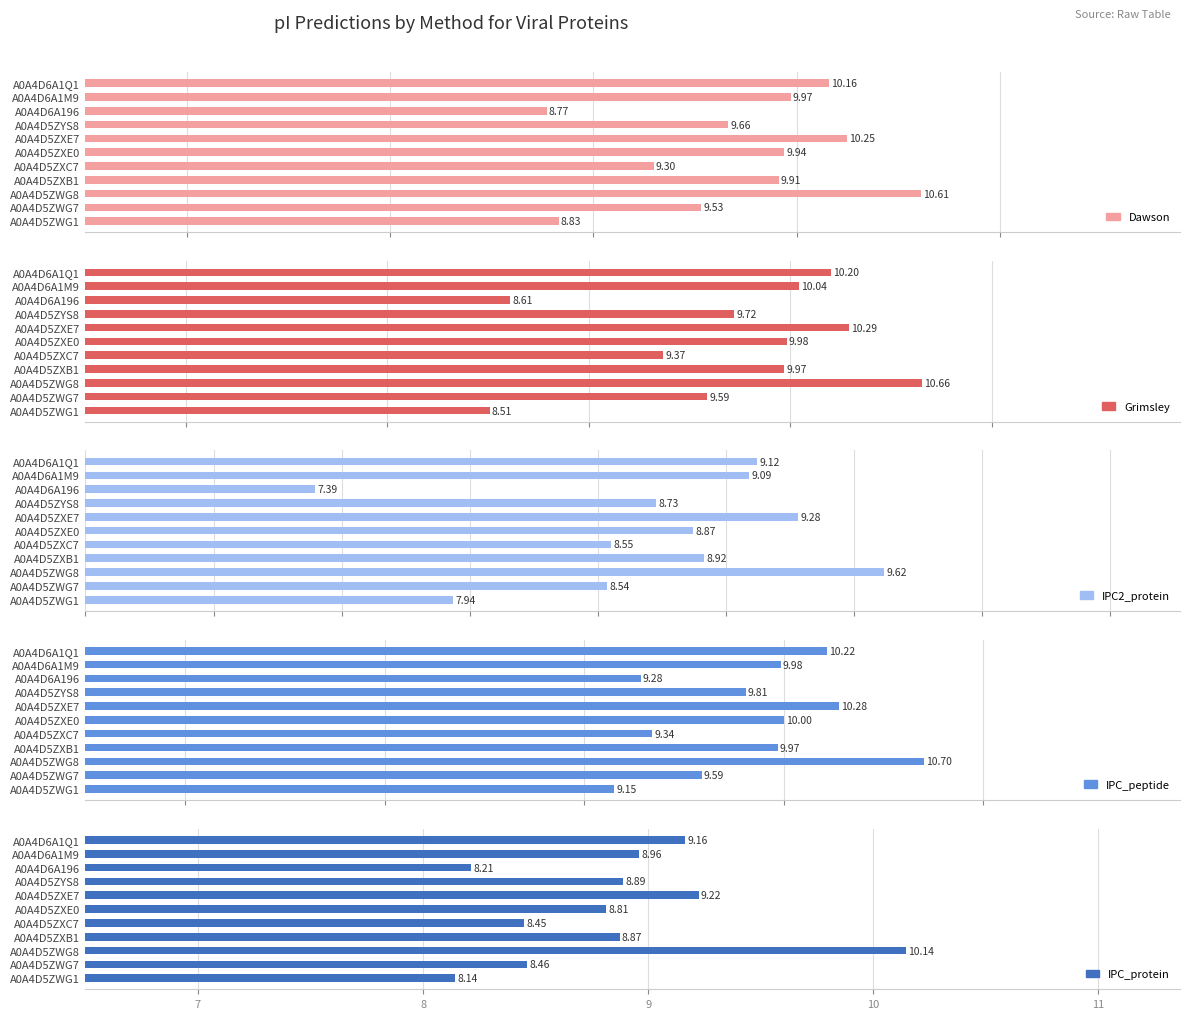

How many groups of bars are there?

11